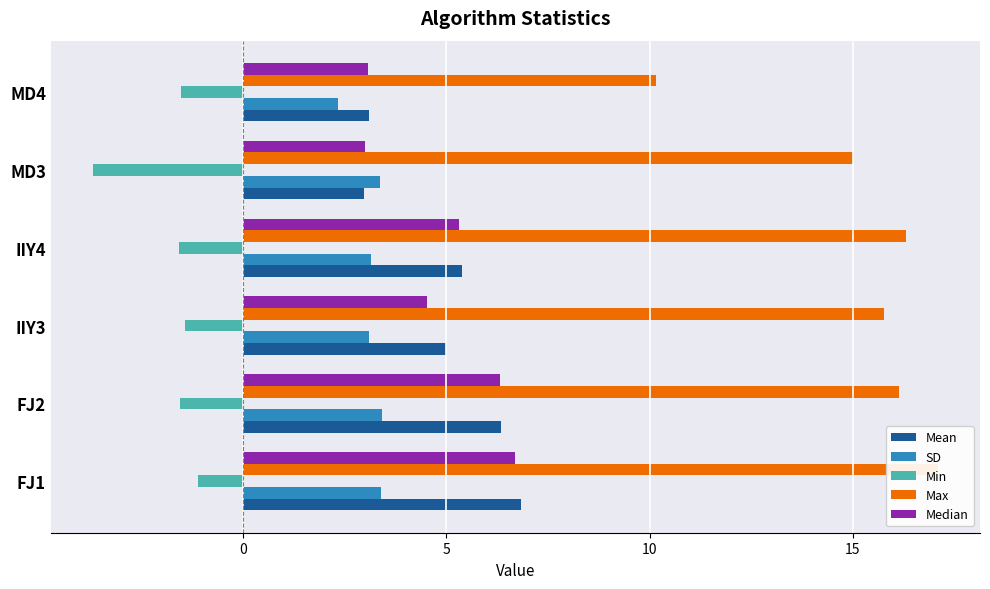

Which has a higher value, MD3 or IIY4?

IIY4